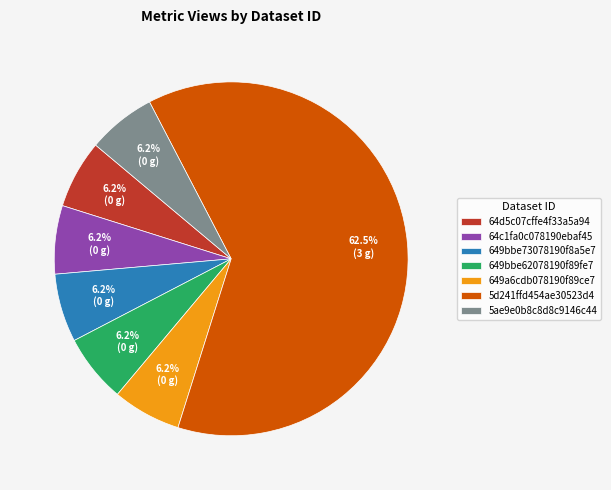

Count the number of slices in the pie.

7